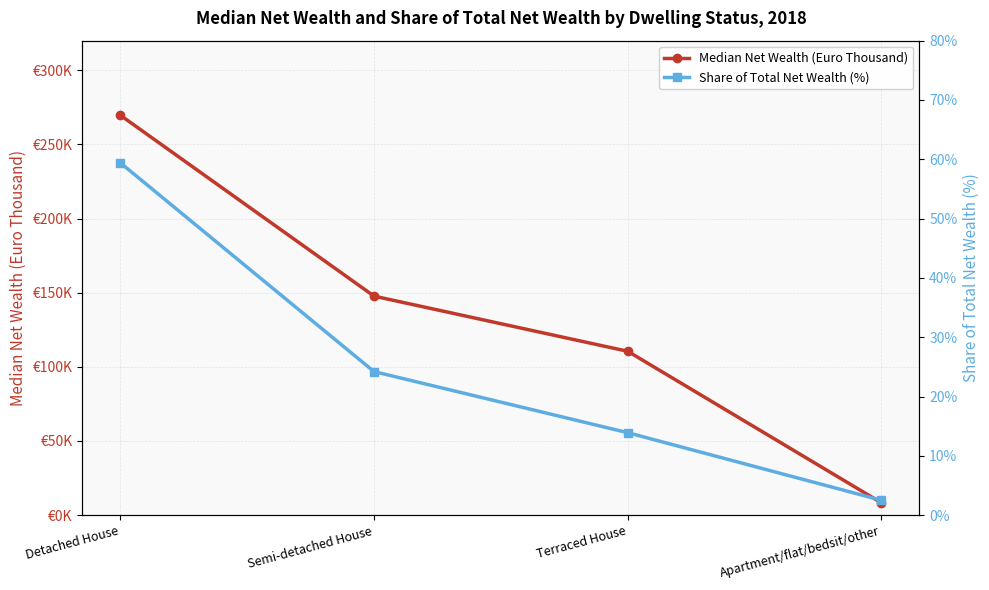

The Share of Total Net Wealth (%) series shows 2.5 at Apartment/flat/bedsit/other. True or false?

True